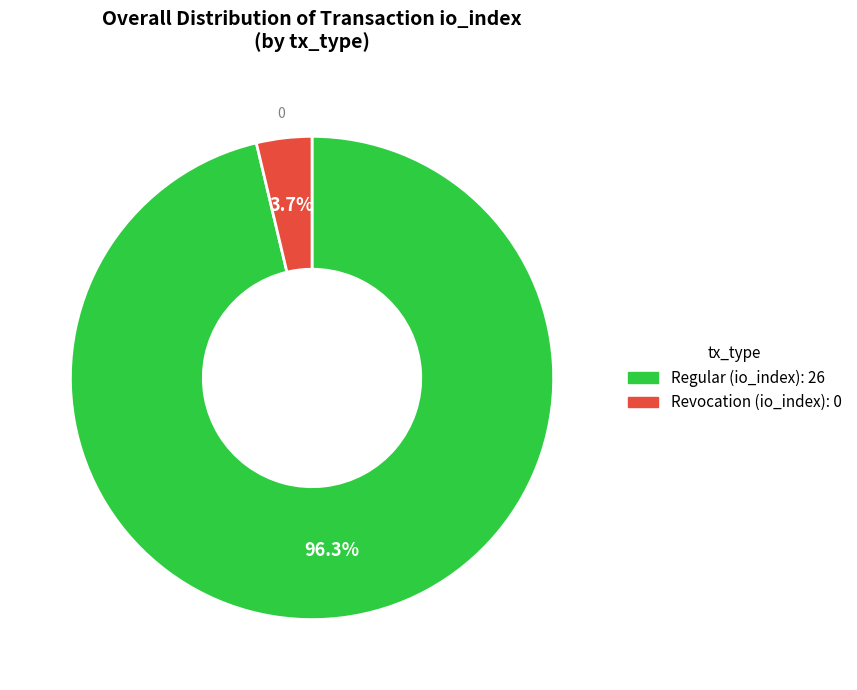

Is there a majority slice in this chart?

Yes